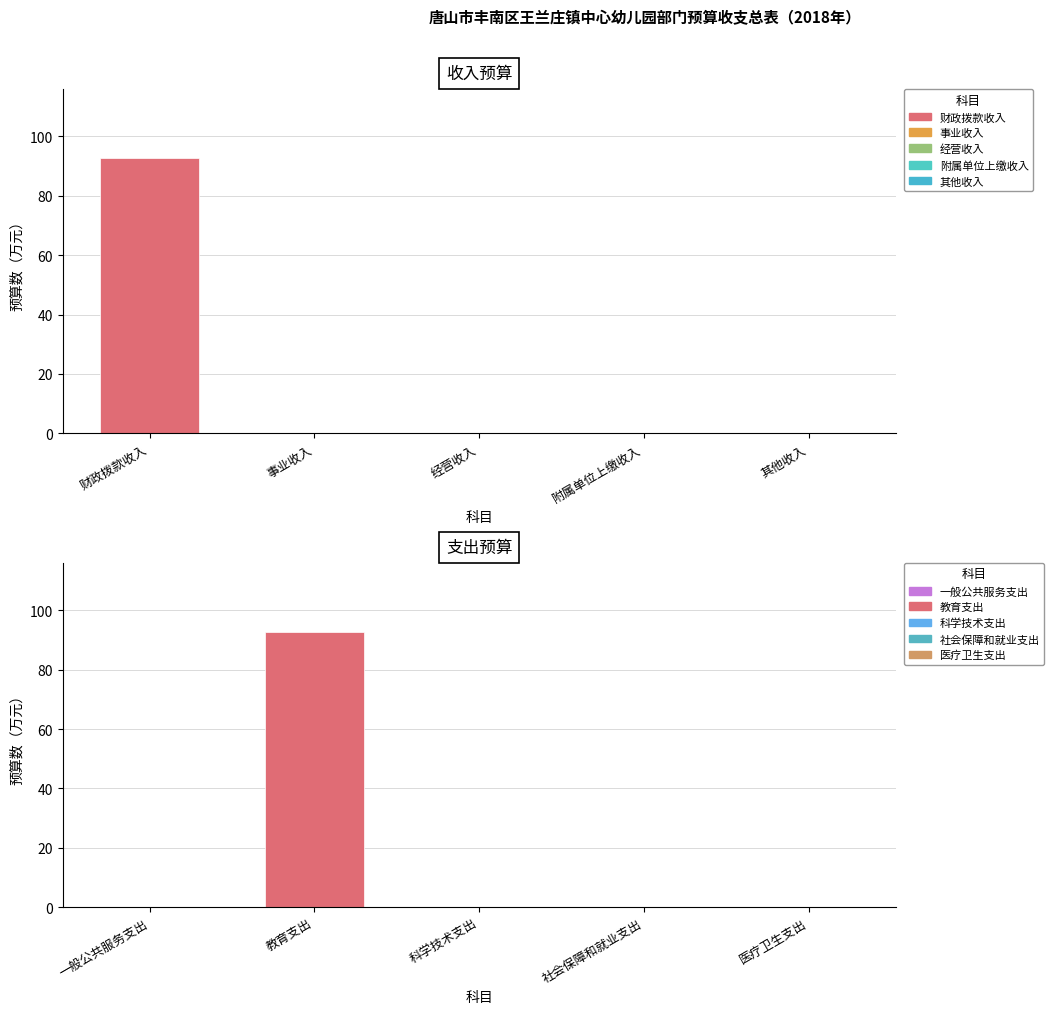

How many data points in 财政拨款收入 are above 0?

1